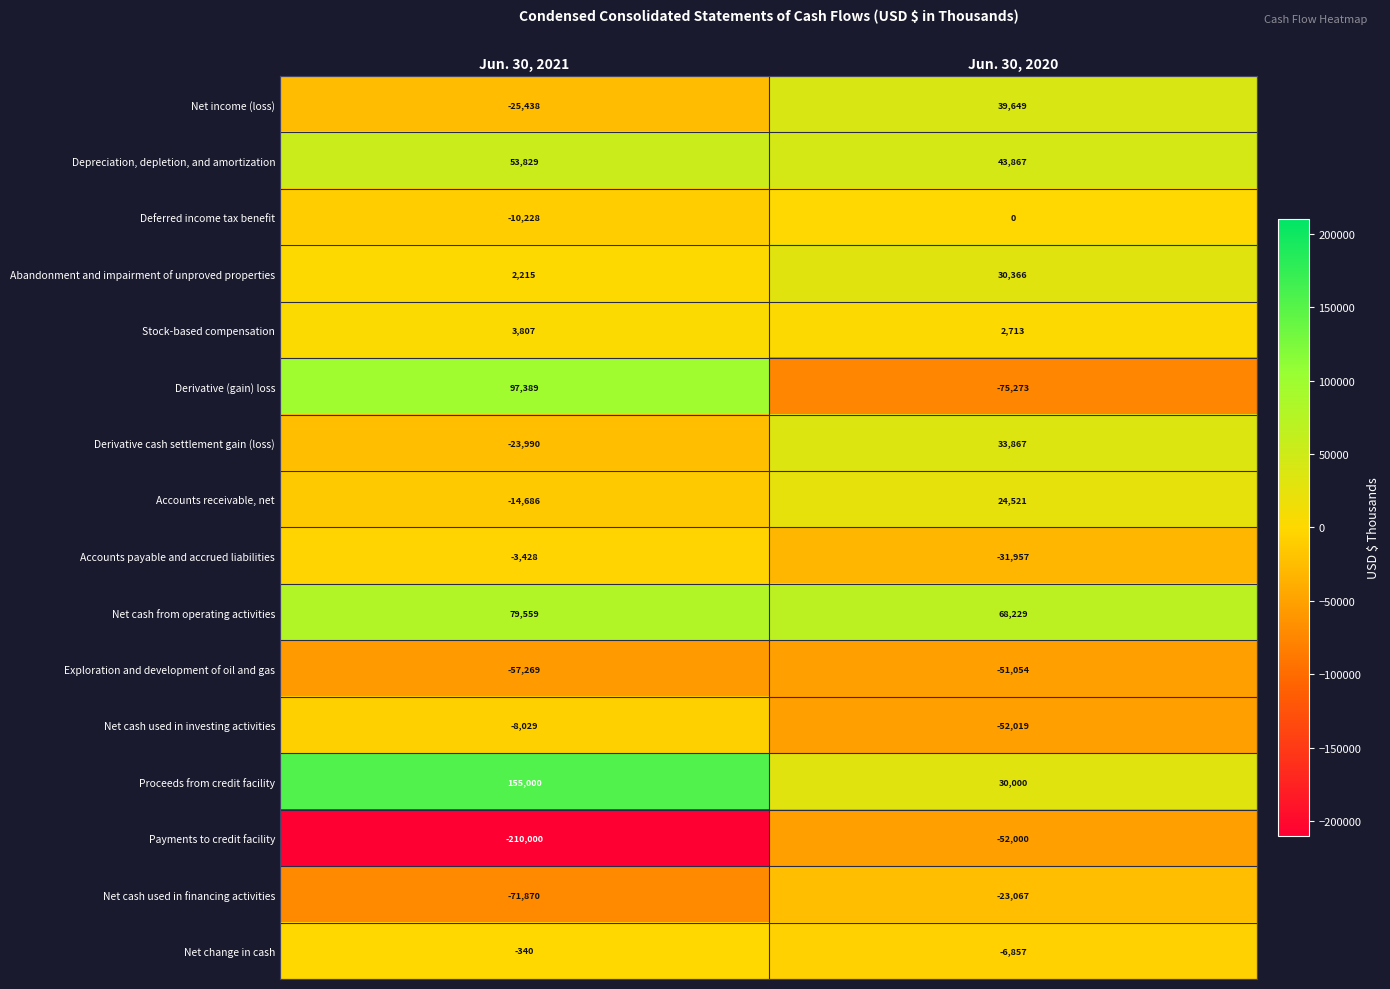

List the series in order of their peak value, lowest first.

Payments to credit facility, Exploration and development of oil and gas, Net cash used in financing activities, Net cash used in investing activities, Accounts payable and accrued liabilities, Net change in cash, Deferred income tax benefit, Stock-based compensation, Accounts receivable, net, Abandonment and impairment of unproved properties, Derivative cash settlement gain (loss), Net income (loss), Depreciation, depletion, and amortization, Net cash from operating activities, Derivative (gain) loss, Proceeds from credit facility